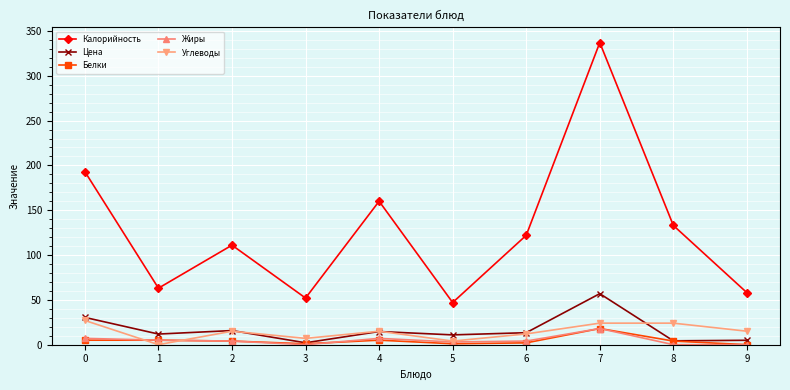

How many lines are shown in the chart?

5